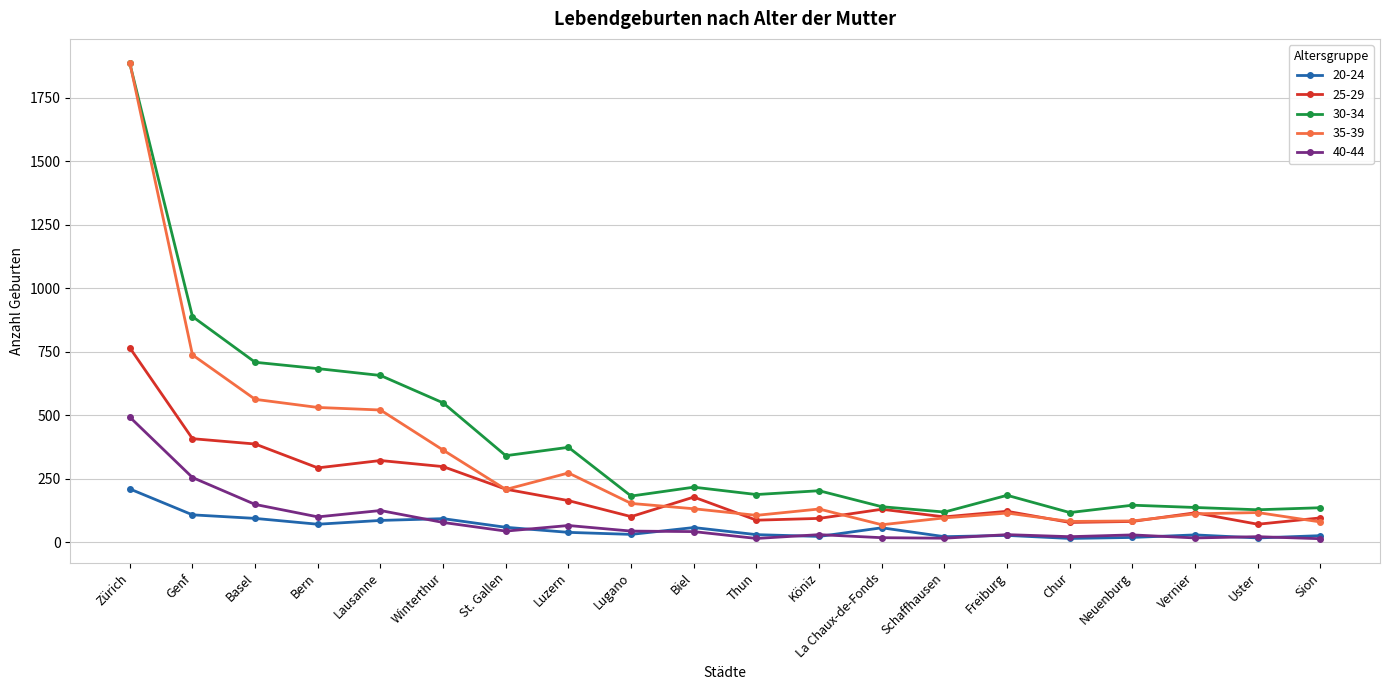

How many distinct data groups are displayed?

5